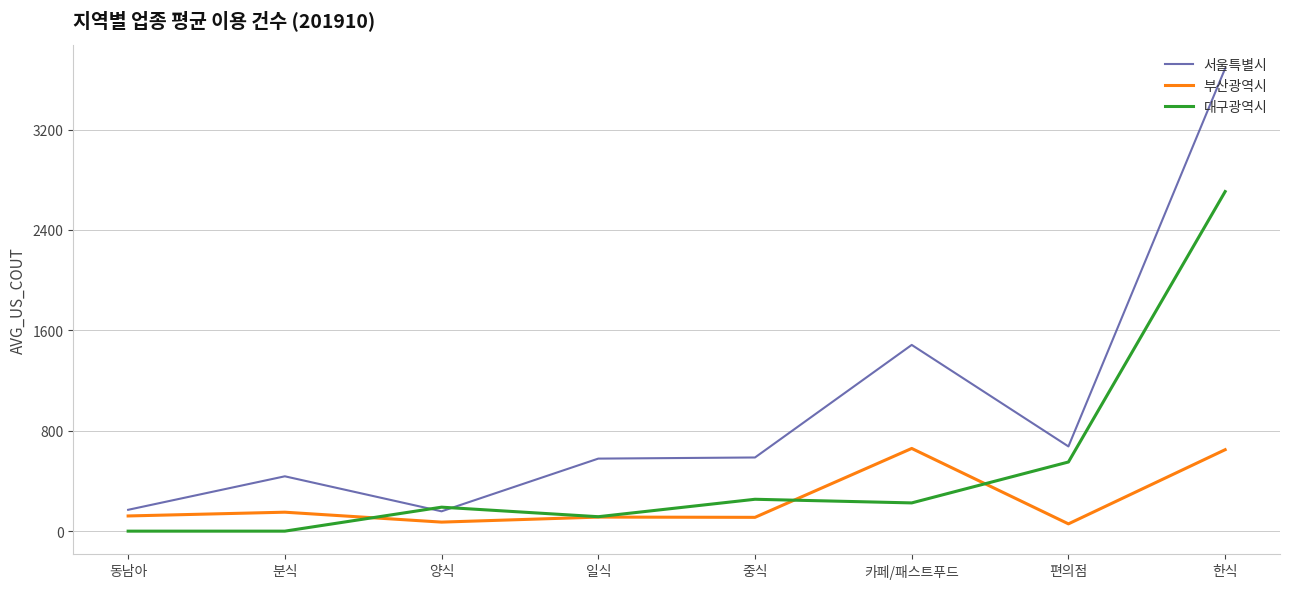

True or false: 서울특별시 has a value of 587 at 중식.

True